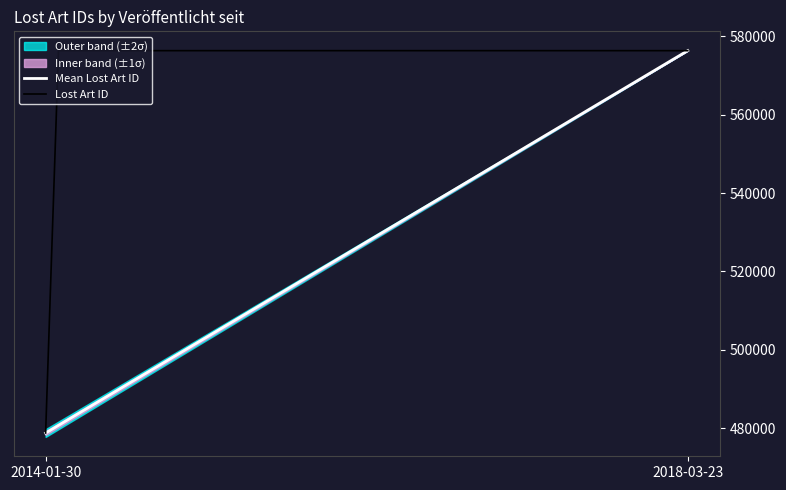

The value of Lost Art ID at 2014-01-30 is 478773. True or false?

True